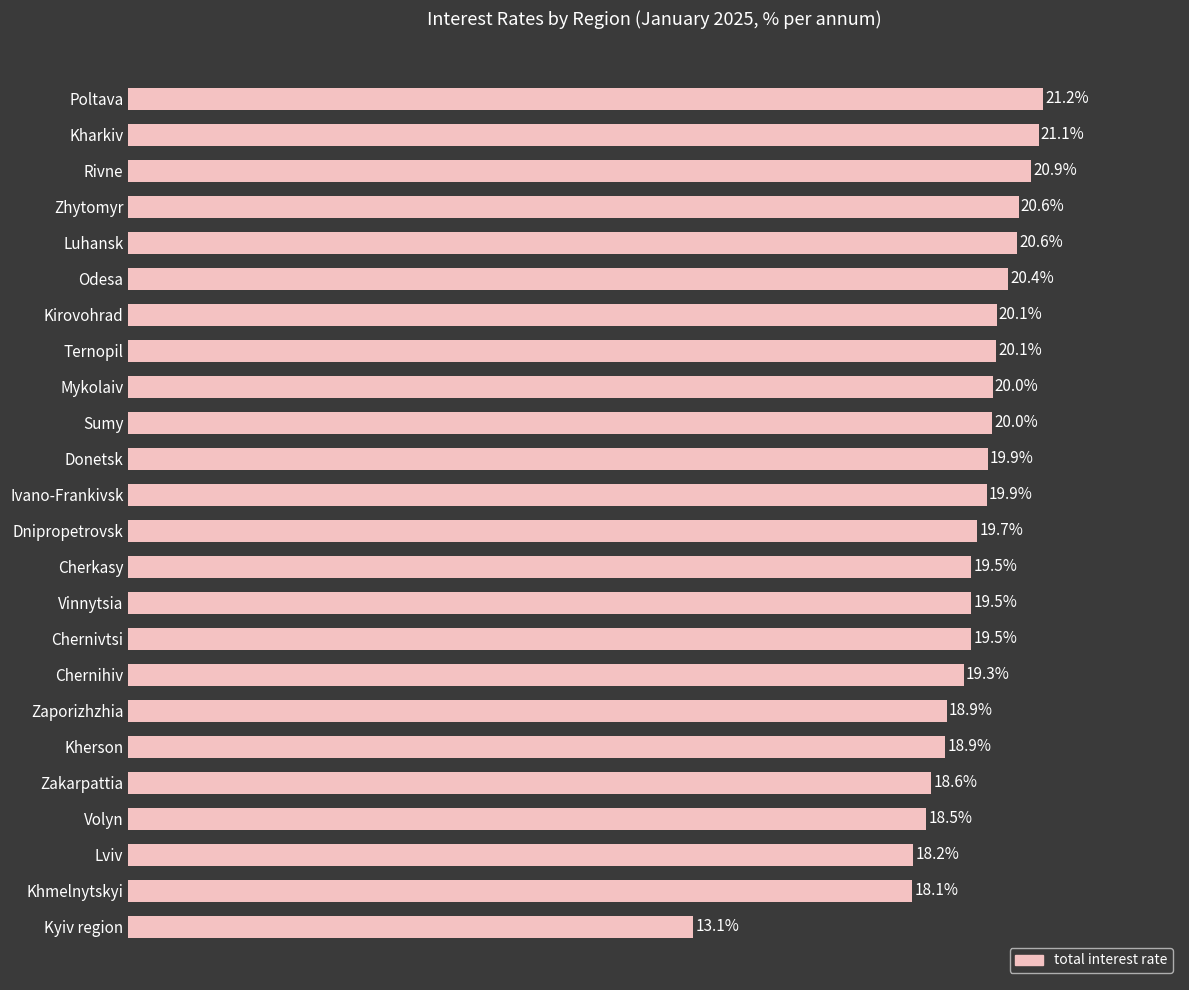

Between Kherson and Volyn, which is larger?

Kherson